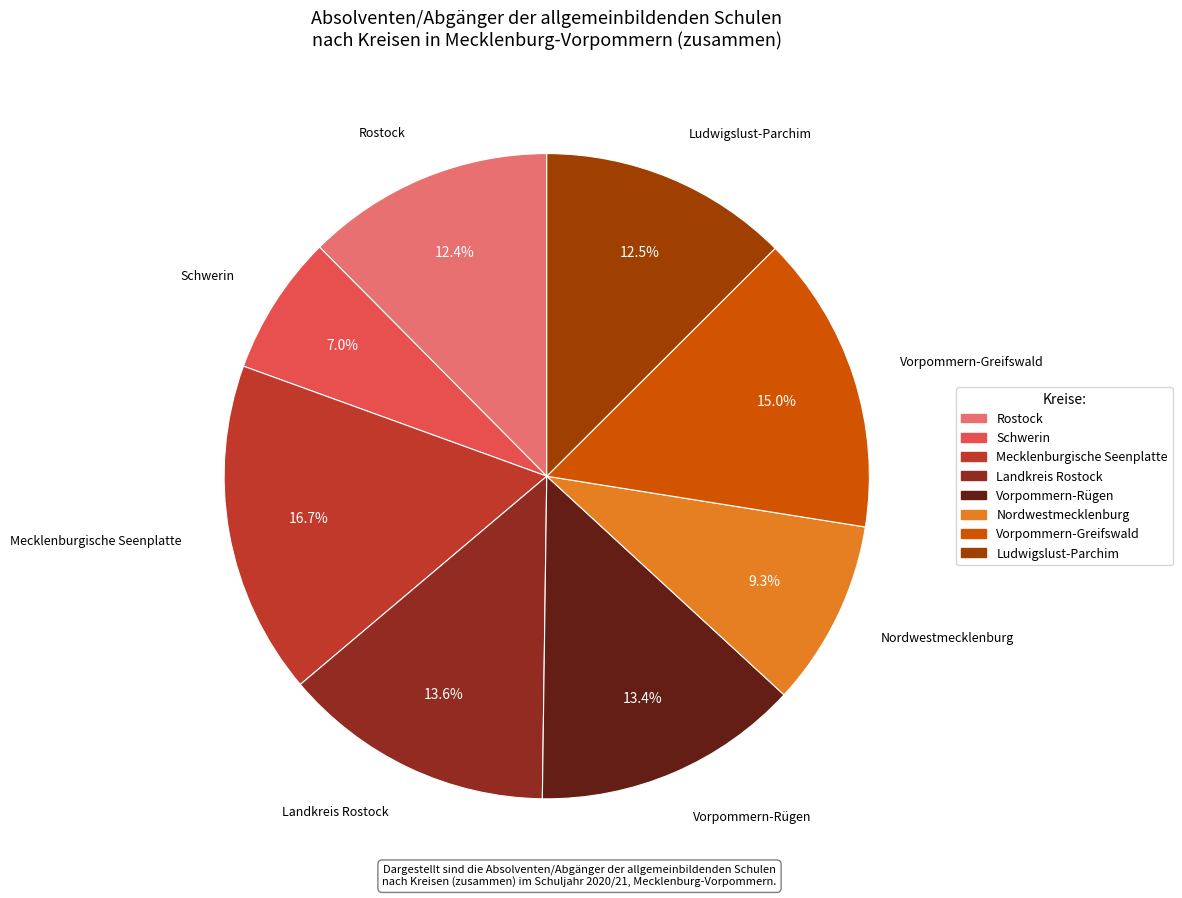

Count the number of slices in the pie.

8